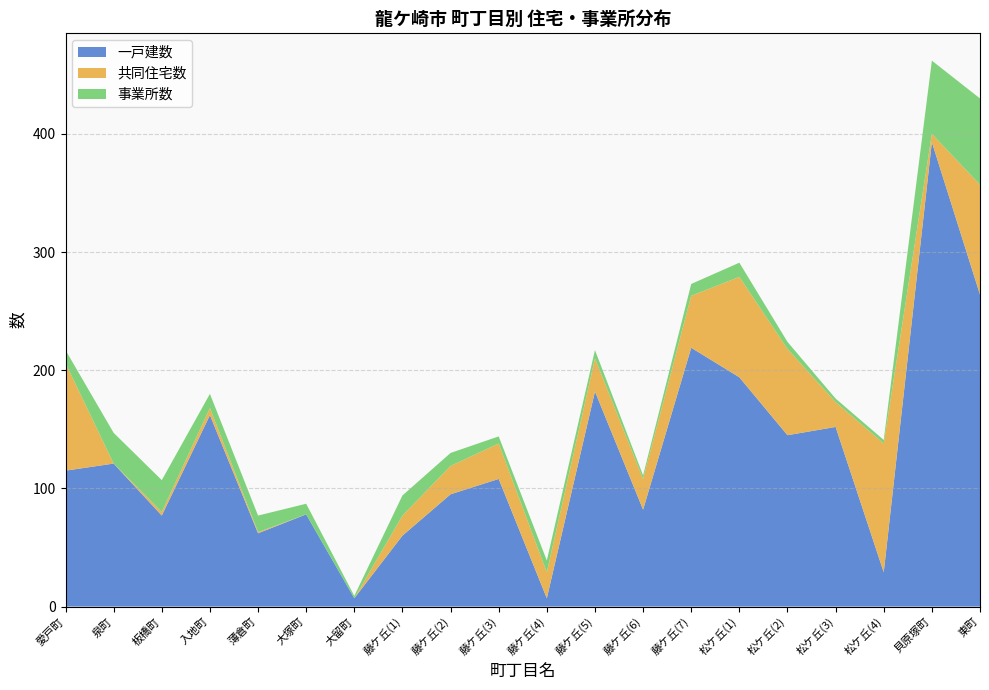

Reading left to right, extract all data points from this chart.

一戸建数: 愛戸町=115	泉町=121	板橋町=77	入地町=162	薄倉町=62	大塚町=78	大留町=7	藤ケ丘(1)=60	藤ケ丘(2)=95	藤ケ丘(3)=108	藤ケ丘(4)=7	藤ケ丘(5)=182	藤ケ丘(6)=82	藤ケ丘(7)=219	松ケ丘(1)=194	松ケ丘(2)=145	松ケ丘(3)=152	松ケ丘(4)=29	貝原塚町=393	東町=264
共同住宅数: 愛戸町=91	泉町=0	板橋町=3	入地町=6	薄倉町=1	大塚町=0	大留町=0	藤ケ丘(1)=17	藤ケ丘(2)=24	藤ケ丘(3)=30	藤ケ丘(4)=22	藤ケ丘(5)=28	藤ケ丘(6)=26	藤ケ丘(7)=44	松ケ丘(1)=85	松ケ丘(2)=73	松ケ丘(3)=21	松ケ丘(4)=109	貝原塚町=7	東町=93
事業所数: 愛戸町=11	泉町=26	板橋町=27	入地町=12	薄倉町=14	大塚町=9	大留町=2	藤ケ丘(1)=17	藤ケ丘(2)=11	藤ケ丘(3)=6	藤ケ丘(4)=10	藤ケ丘(5)=7	藤ケ丘(6)=3	藤ケ丘(7)=10	松ケ丘(1)=12	松ケ丘(2)=6	松ケ丘(3)=3	松ケ丘(4)=3	貝原塚町=62	東町=73